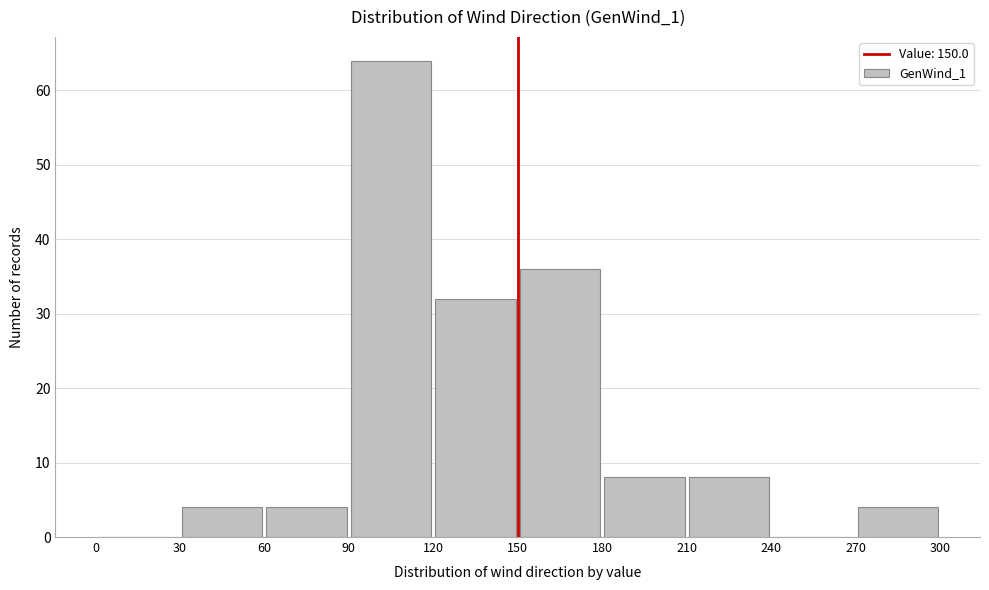

Which range on the x-axis has the tallest bar?

90 to 120